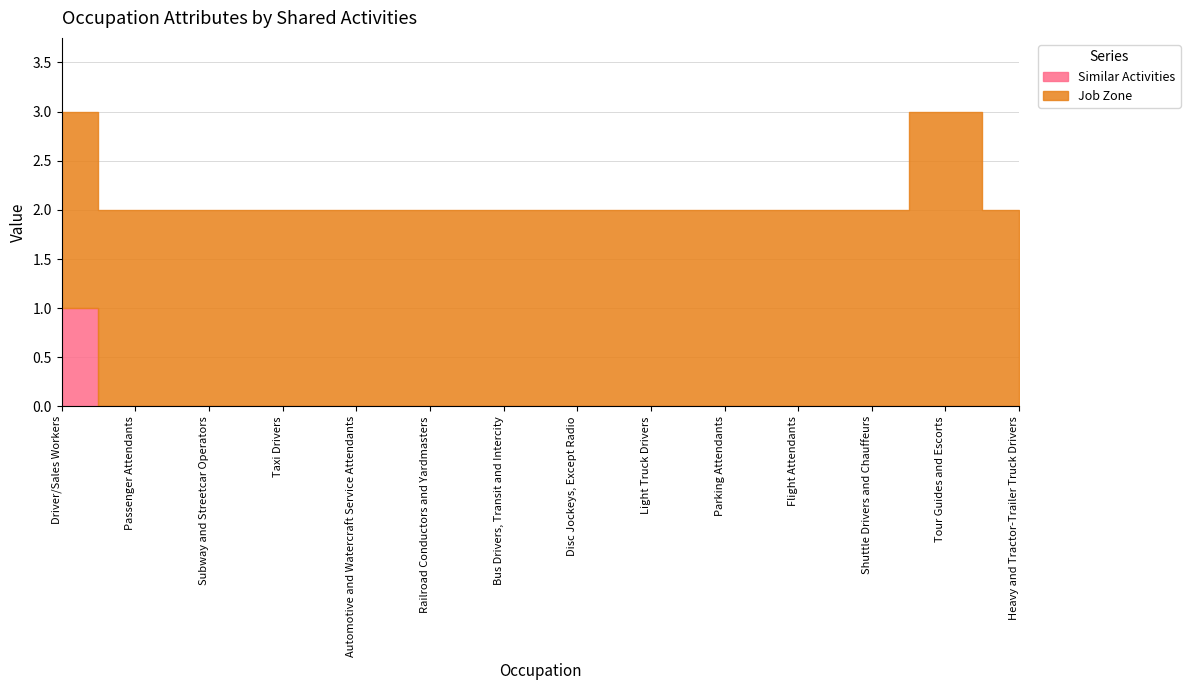

The Similar Activities series shows 0 at Disc Jockeys, Except Radio. True or false?

False